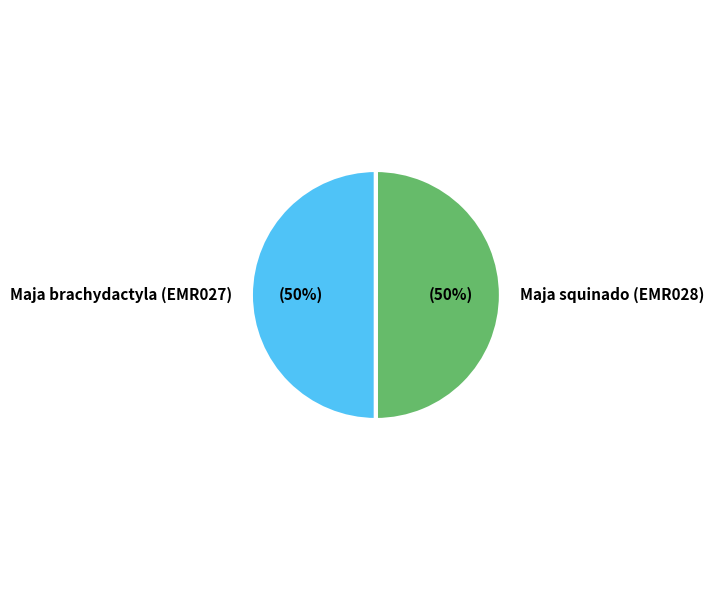

Approximately how many times larger is the value at Maja squinado (EMR028) compared to Maja brachydactyla (EMR027)?

1.0